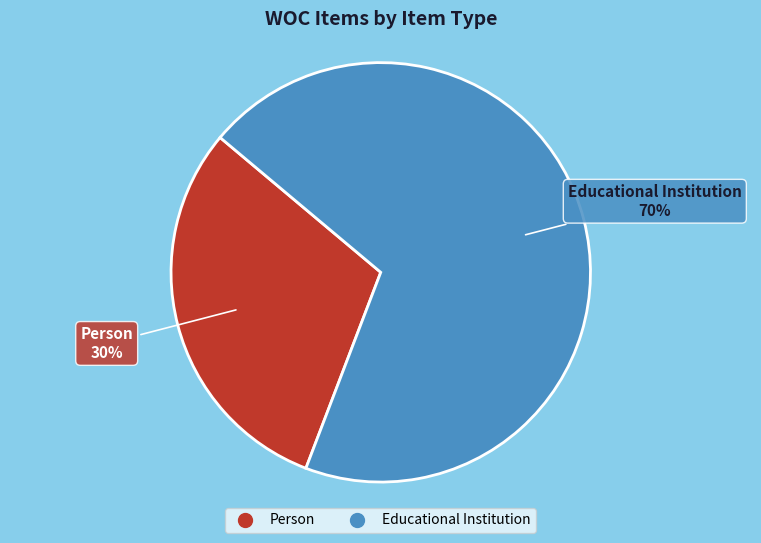

Count the number of slices in the pie.

2